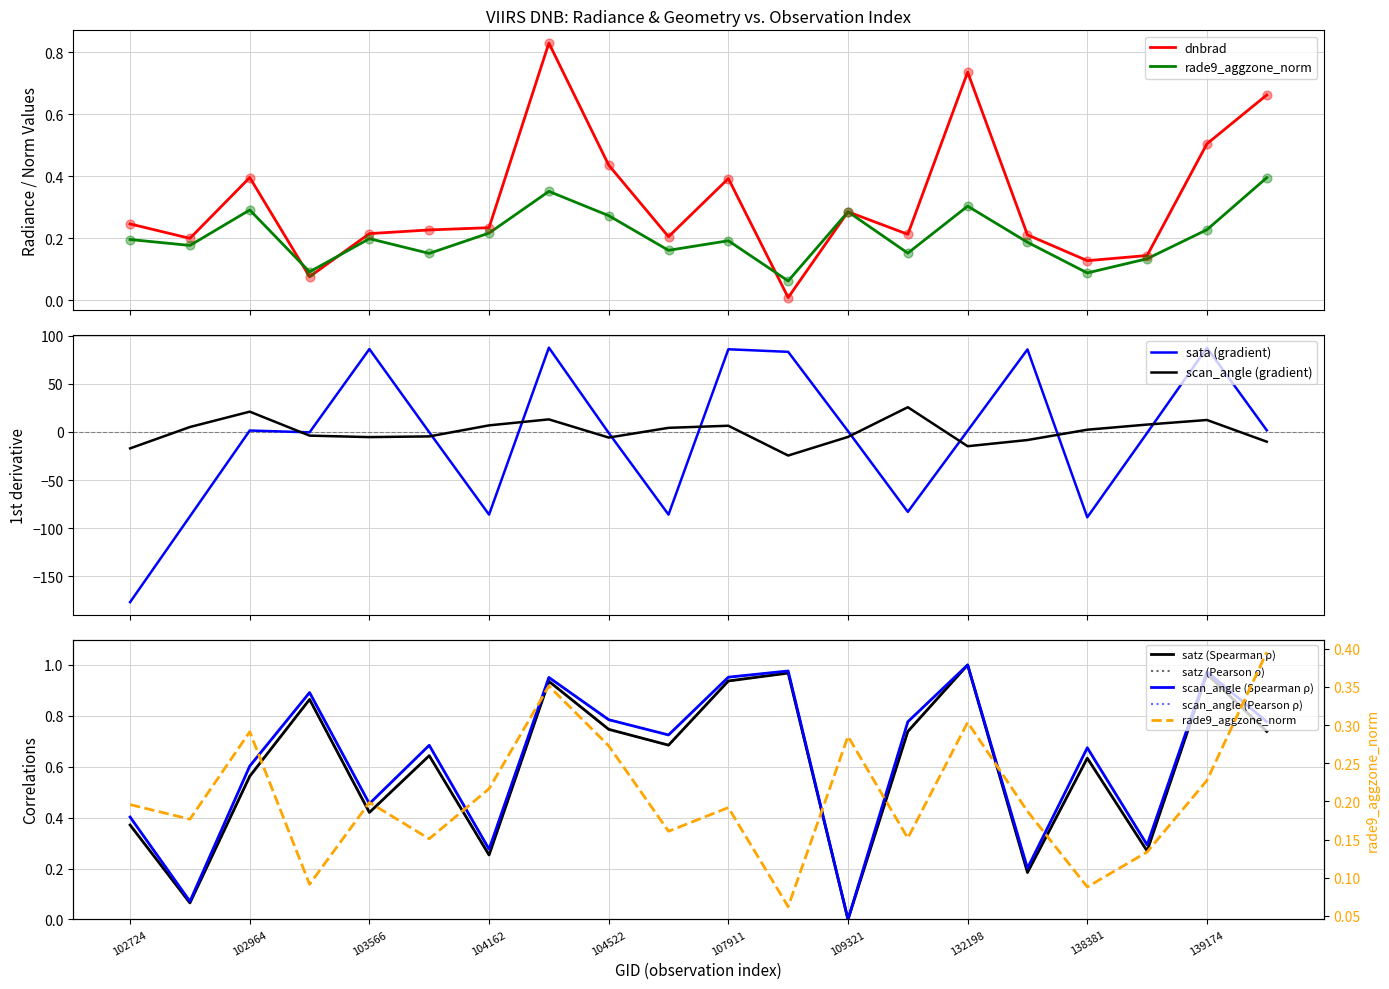

Which series has the largest total across all categories?

scan_angle